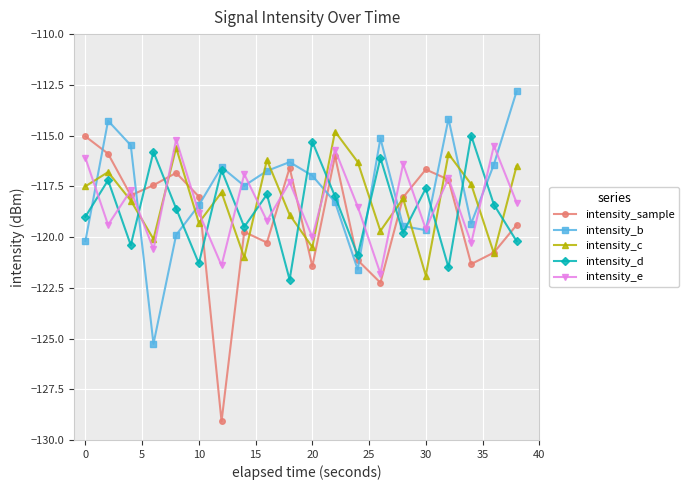

Which series has the widest spread of values?

intensity_sample